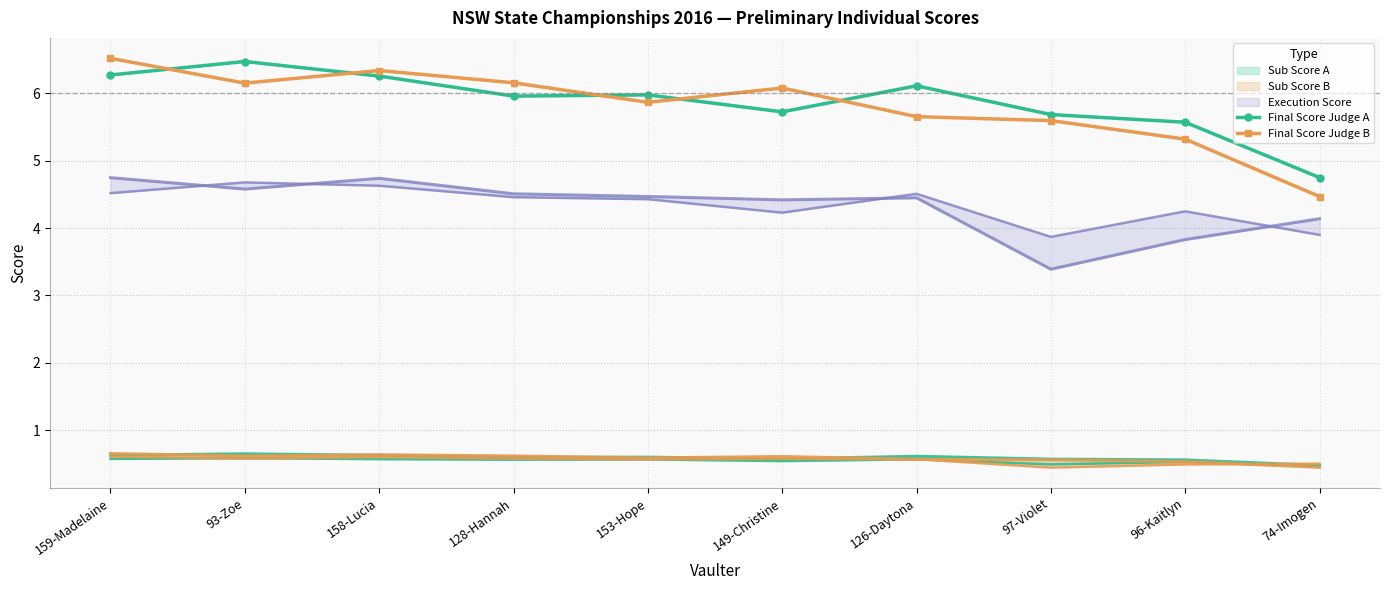

True or false: Final Score Judge A has a value of 5.7 at 97-Violet.

True